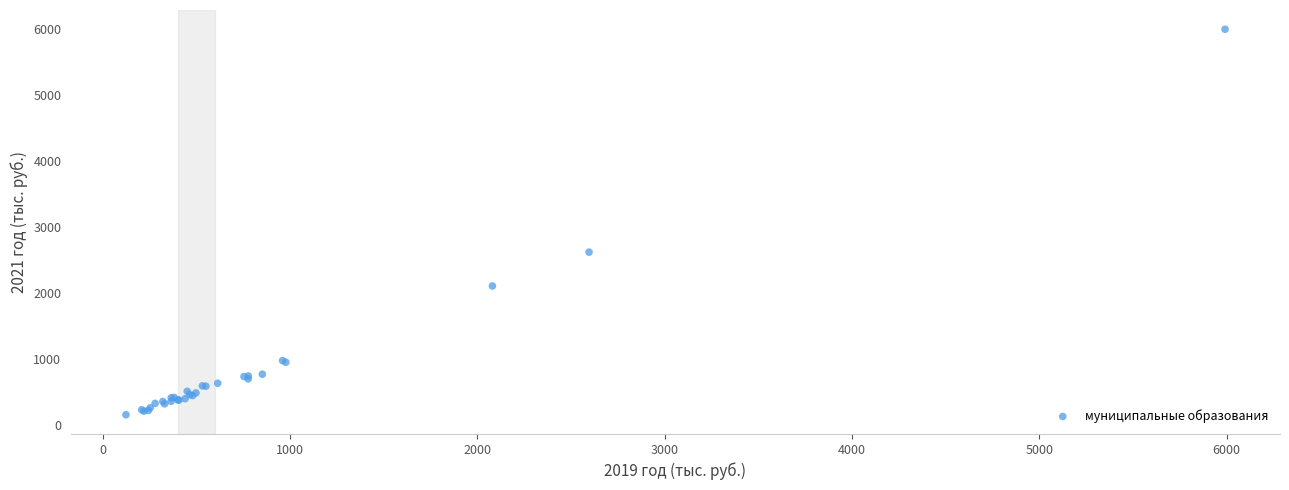

What Y value in the scatter plot is closest to 3078?

2621.0